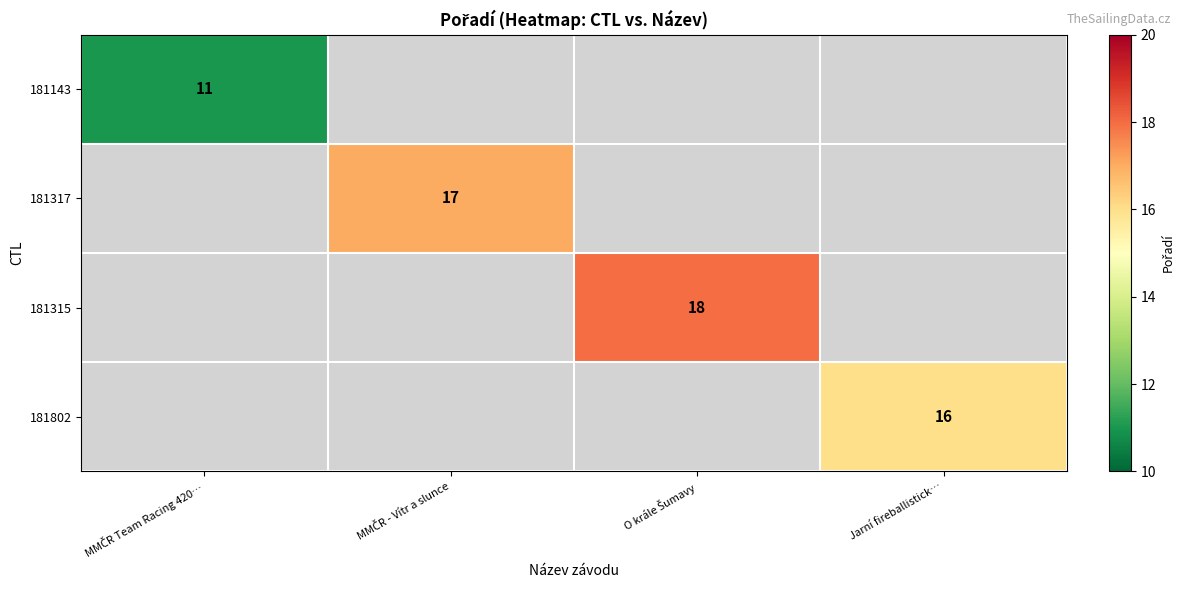

How many series are shown in this chart?

4